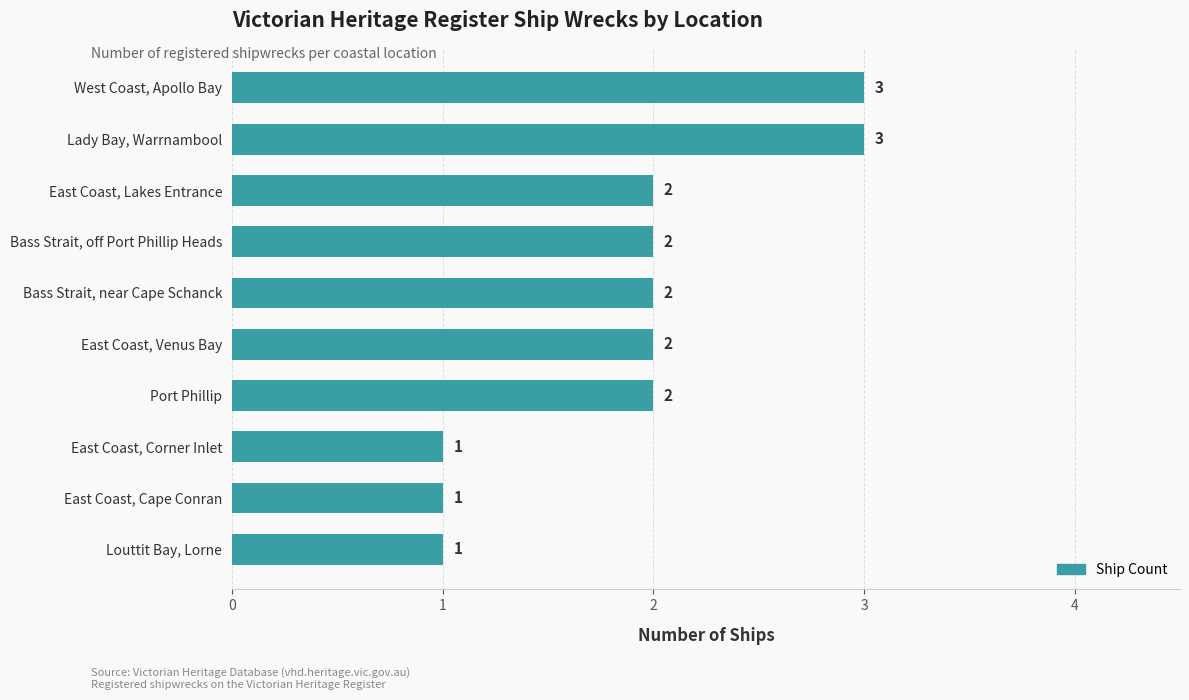

Reading bottom to top, extract all data points from this chart.

1	1	1	2	2	2	2	2	3	3